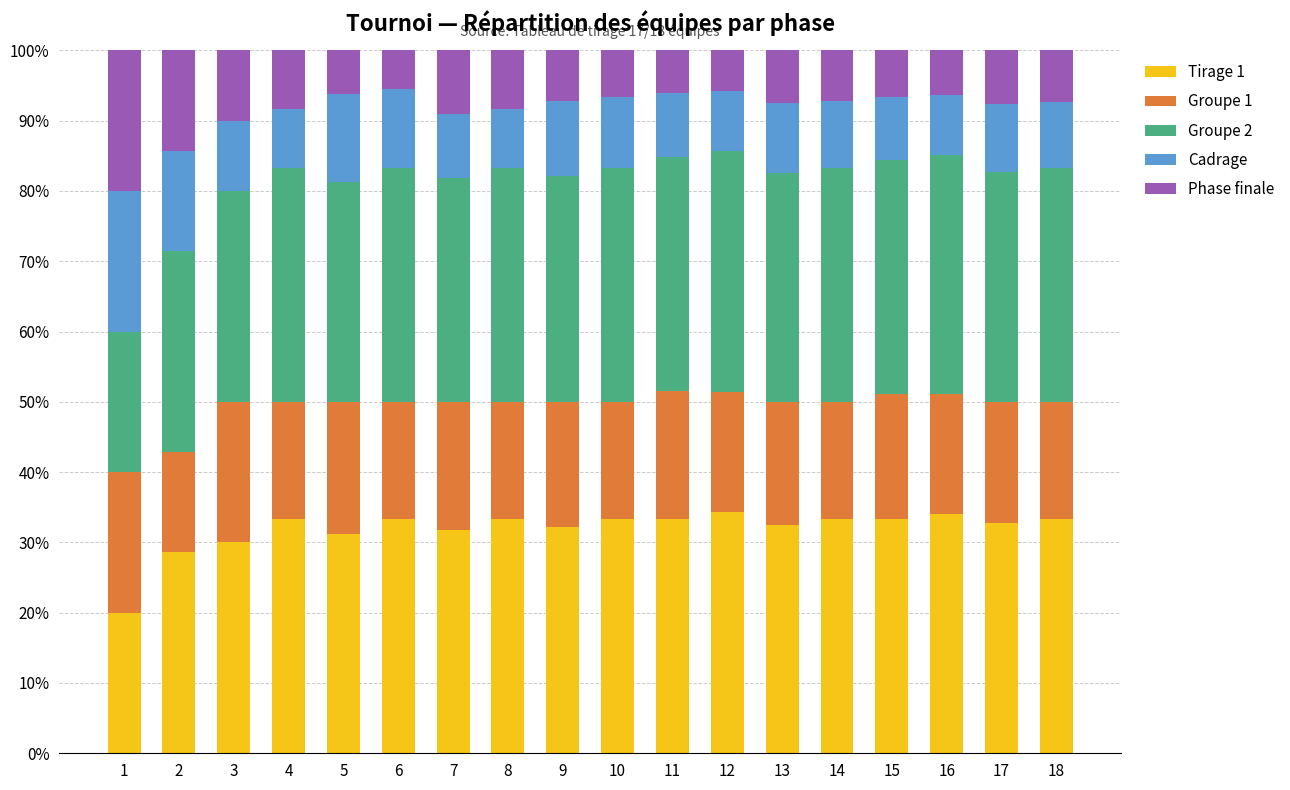

How many bars are there in total?

18